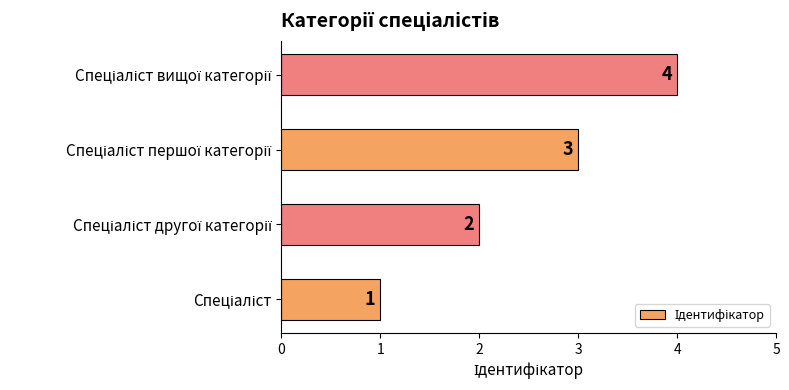

How many values are between 2 and 4?

3